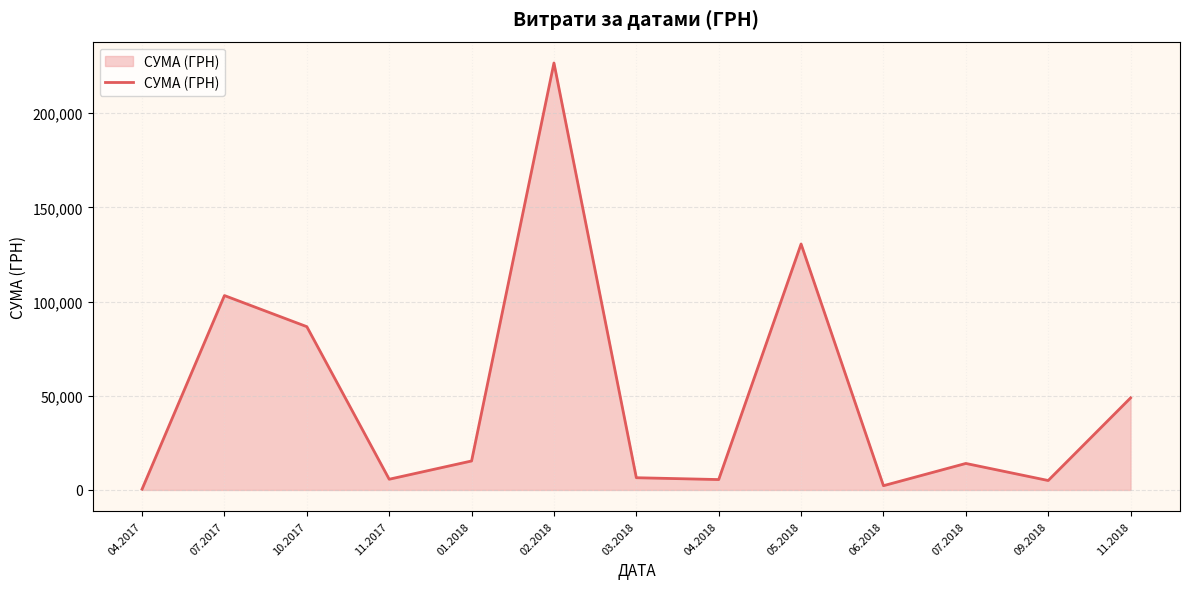

What is the maximum value shown in the chart?

226685.1